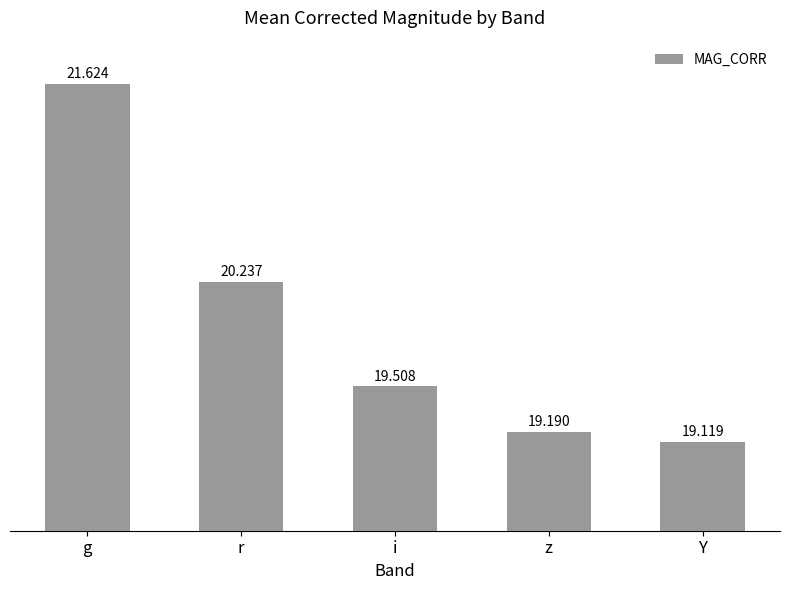

Does the chart contain stacked bars?

No